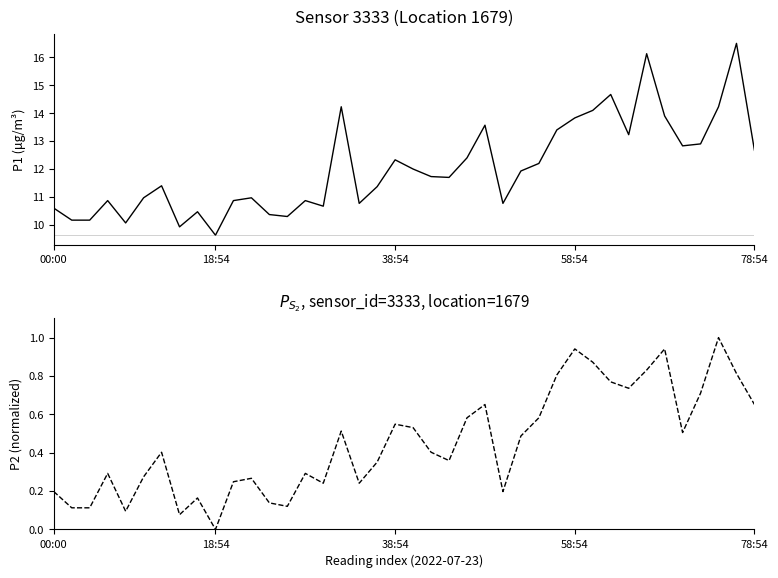

What are all the series names shown in the legend?

P1, P2